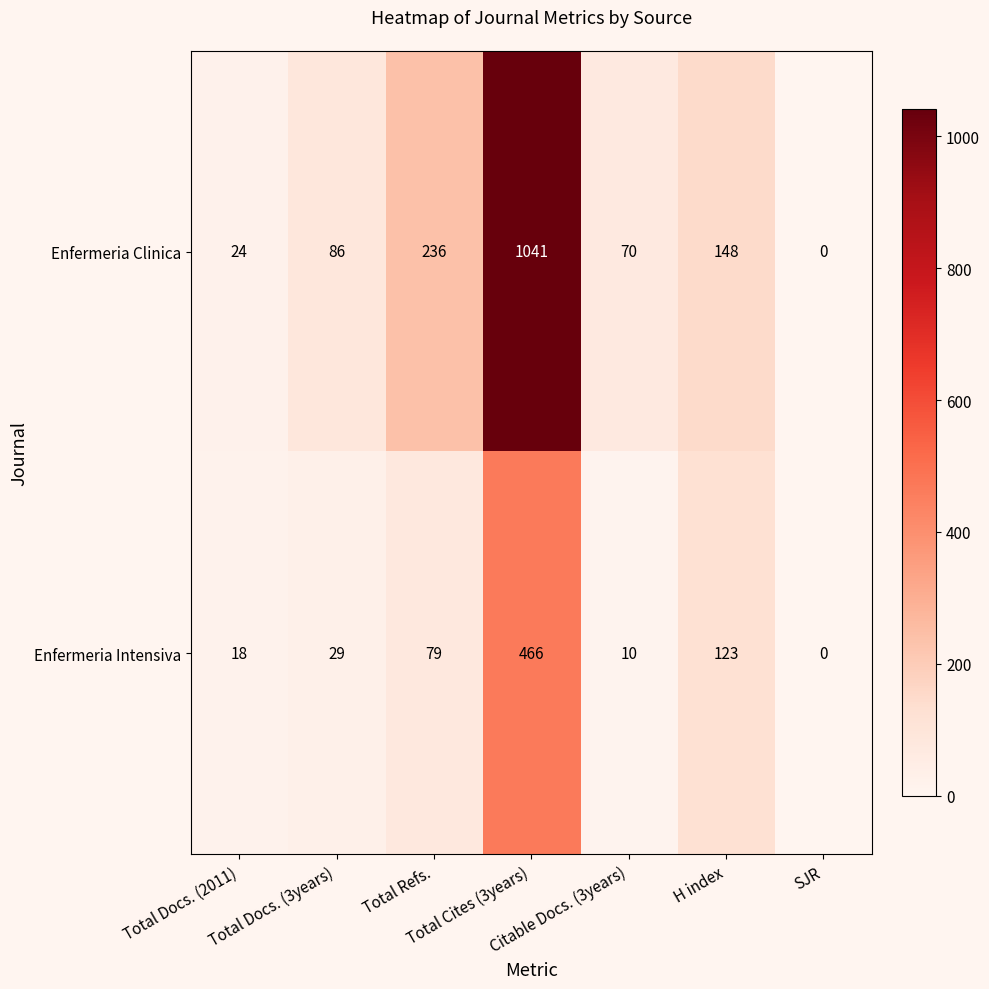

List the series in order of their peak value, lowest first.

Enfermeria Intensiva, Enfermeria Clinica